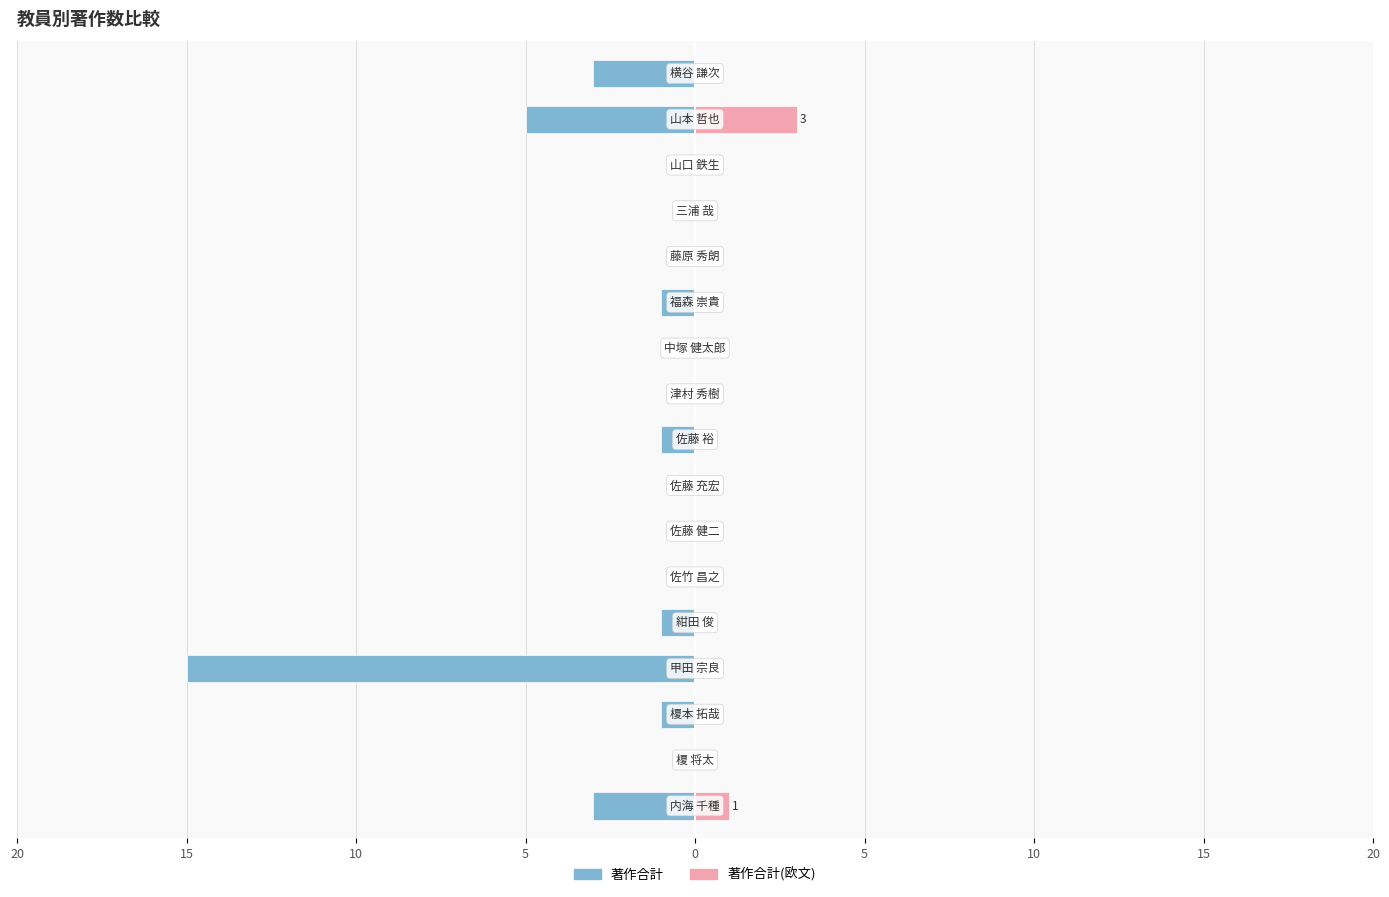

What is the highest value of the 著作合計(欧文) series?

3